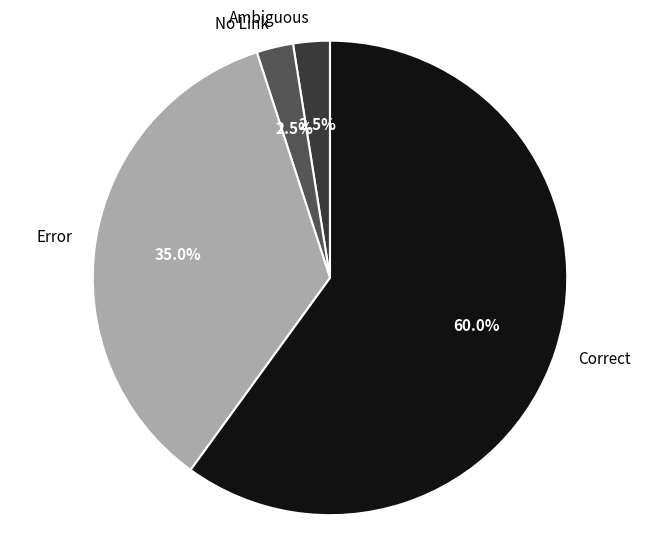

What percentage do Correct and No Link together represent?

62.5%